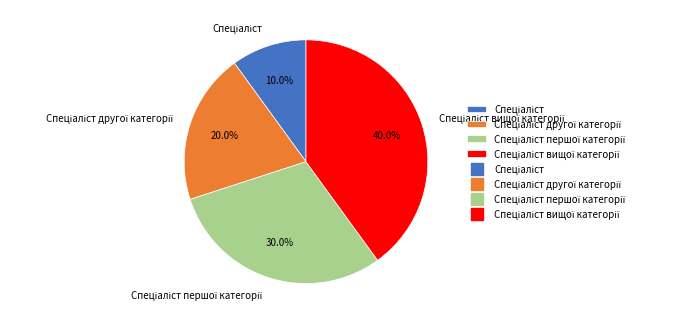

How many segments does this pie chart have?

4